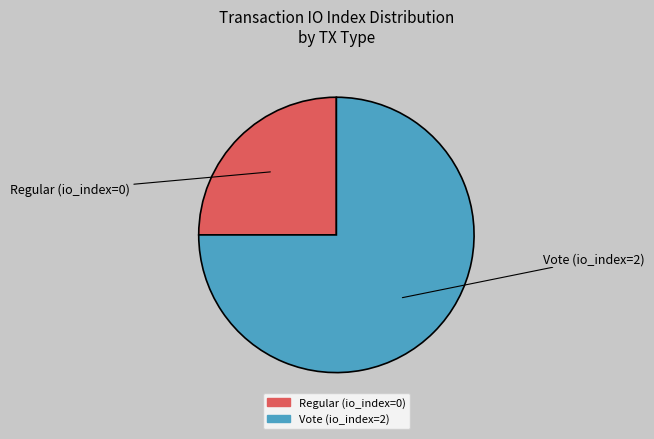

Is Regular (io_index=0) the majority of the pie?

No